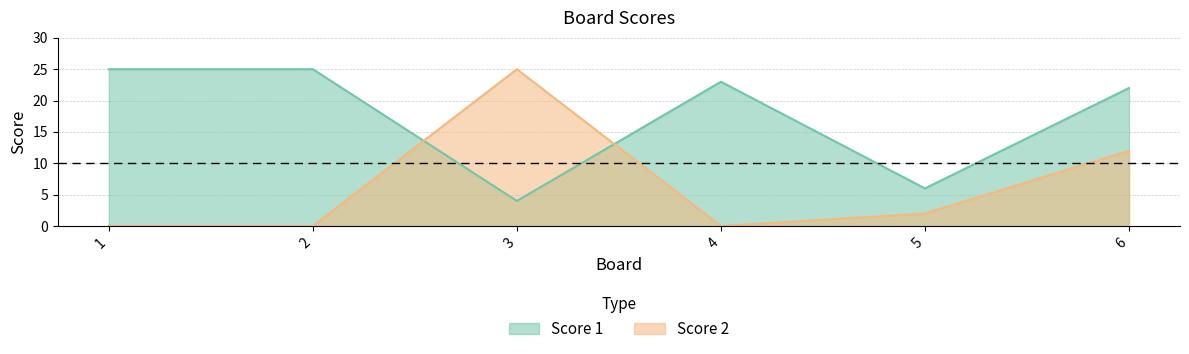

Is it true that Score 1 equals 22 at 6?

True